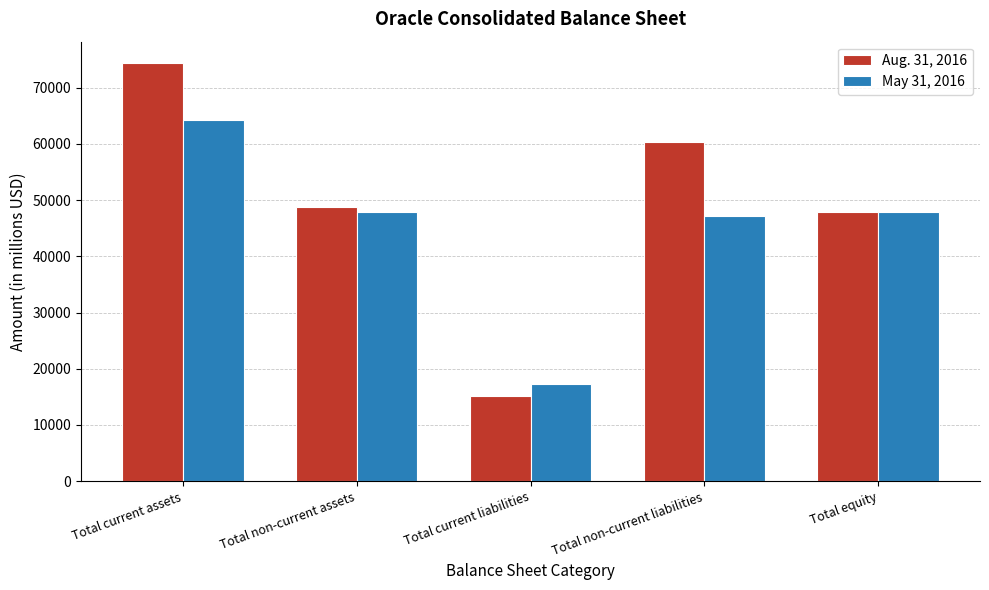

Between Total current liabilities and Total equity, which series saw the biggest shift?

Aug. 31, 2016